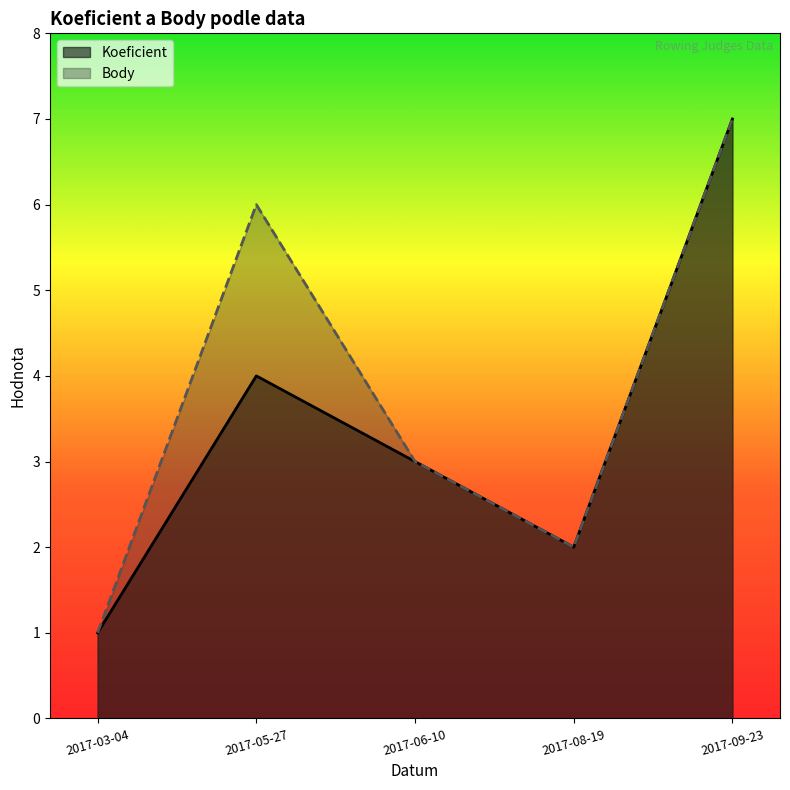

Reading right to left, list all the values displayed in this chart.

Koeficient: 2017-09-23=7	2017-08-19=2	2017-06-10=3	2017-05-27=4	2017-03-04=1
Body: 2017-09-23=7	2017-08-19=2	2017-06-10=3	2017-05-27=6	2017-03-04=1